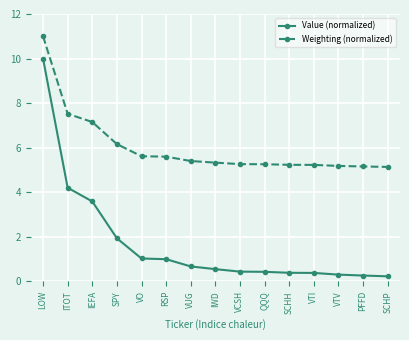

Rank the series at ITOT from highest to lowest value.

Weighting (normalized), Value (normalized)